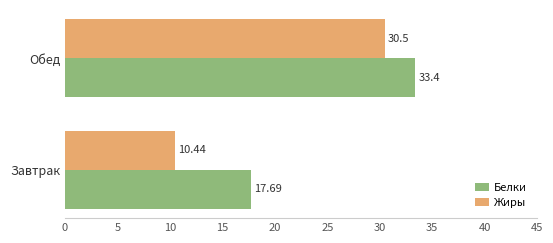

At which category does the chart reach its peak across all series?

Обед